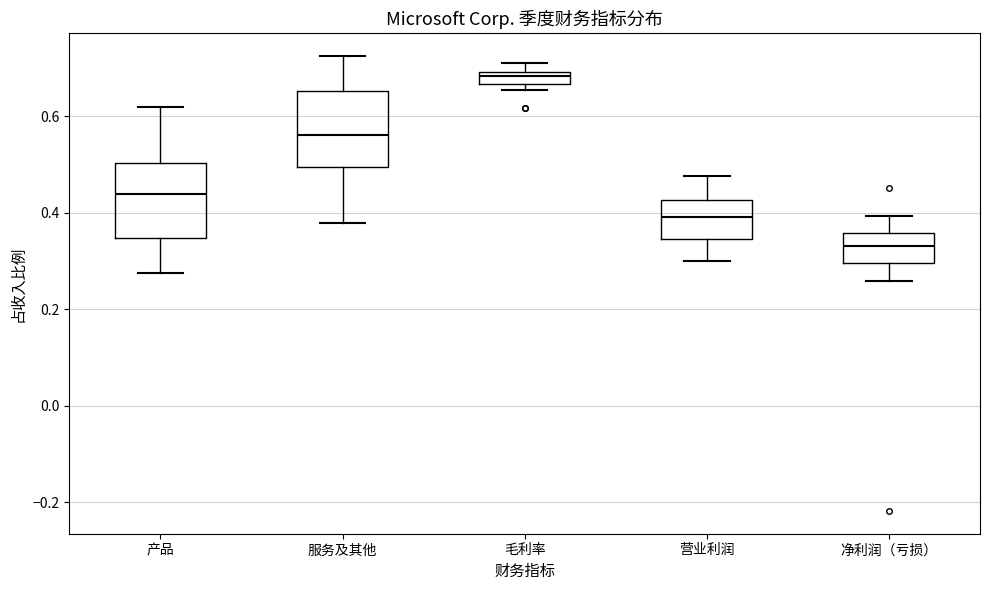

Where does the median line of the box for 服务及其他 sit on the y-axis? The values are not printed on the chart, so give them approximately, as read against the axis.

0.56